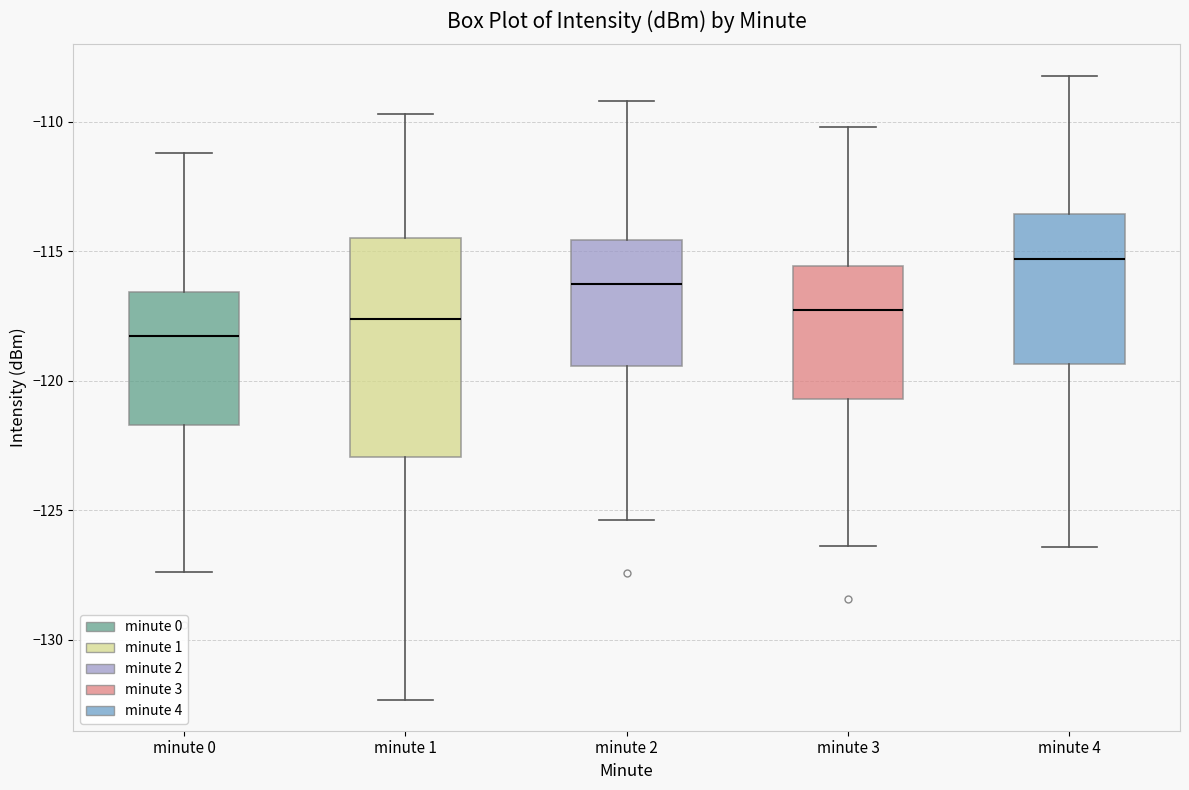

Which box's median line is the lowest?

minute 0